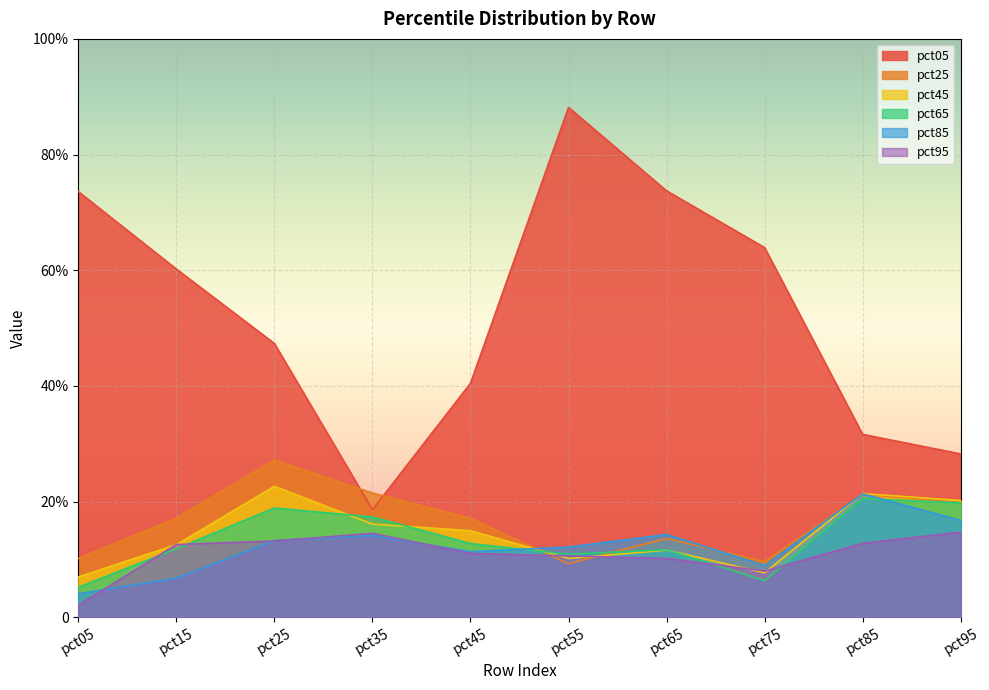

At which category is the sum across all series the highest?

pct25